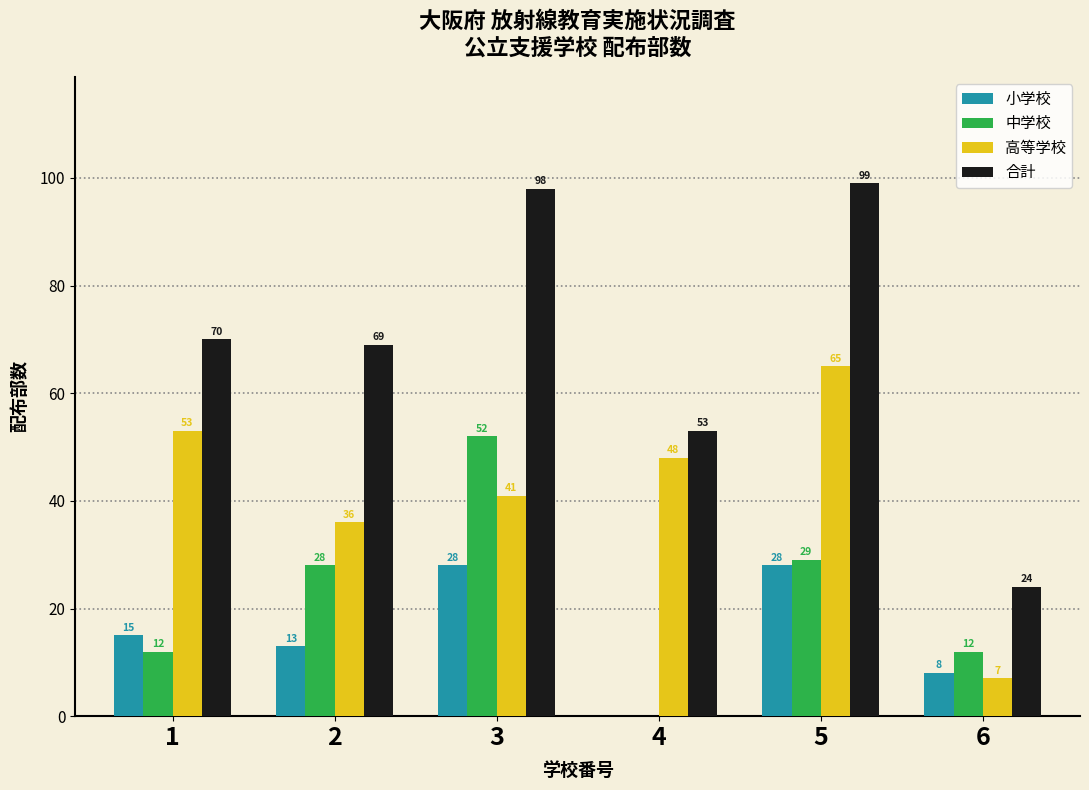

At which category is the sum across all series the highest?

5